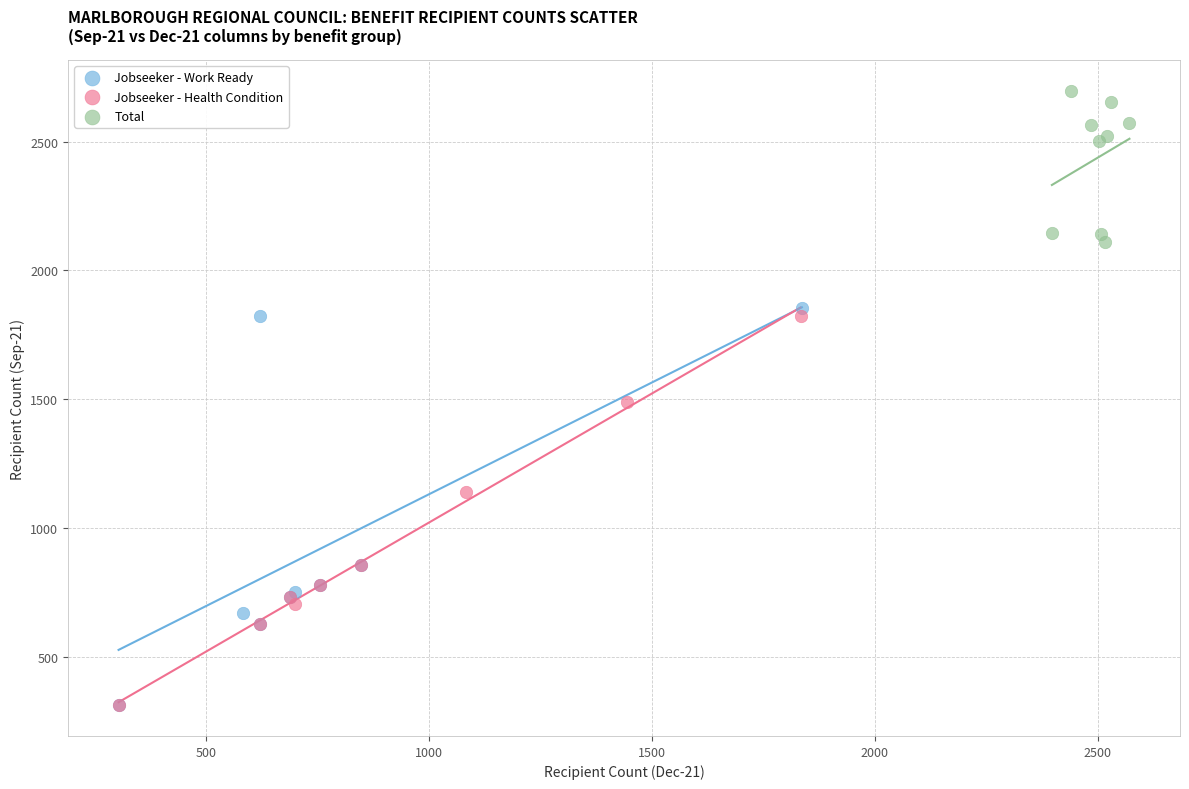

Which series reaches the maximum Y coordinate?

Total